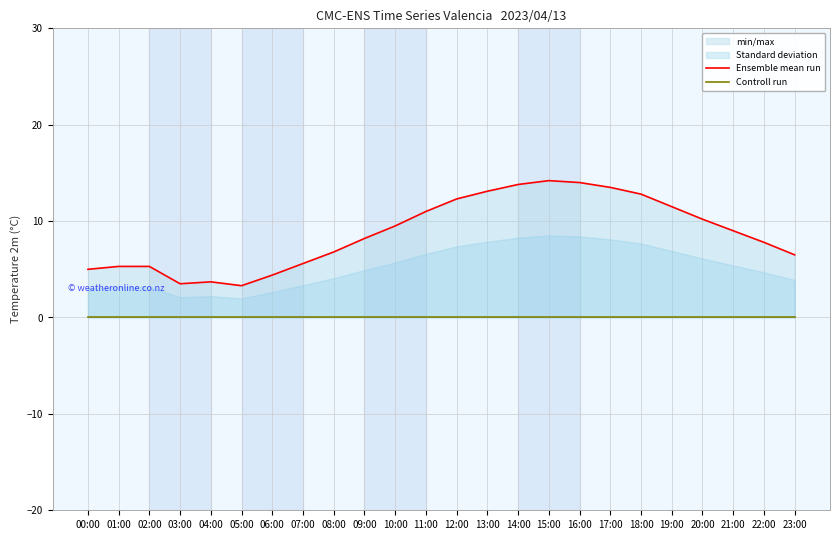

At 18:00, list the series in order from largest to smallest.

Ensemble mean run, Controll run